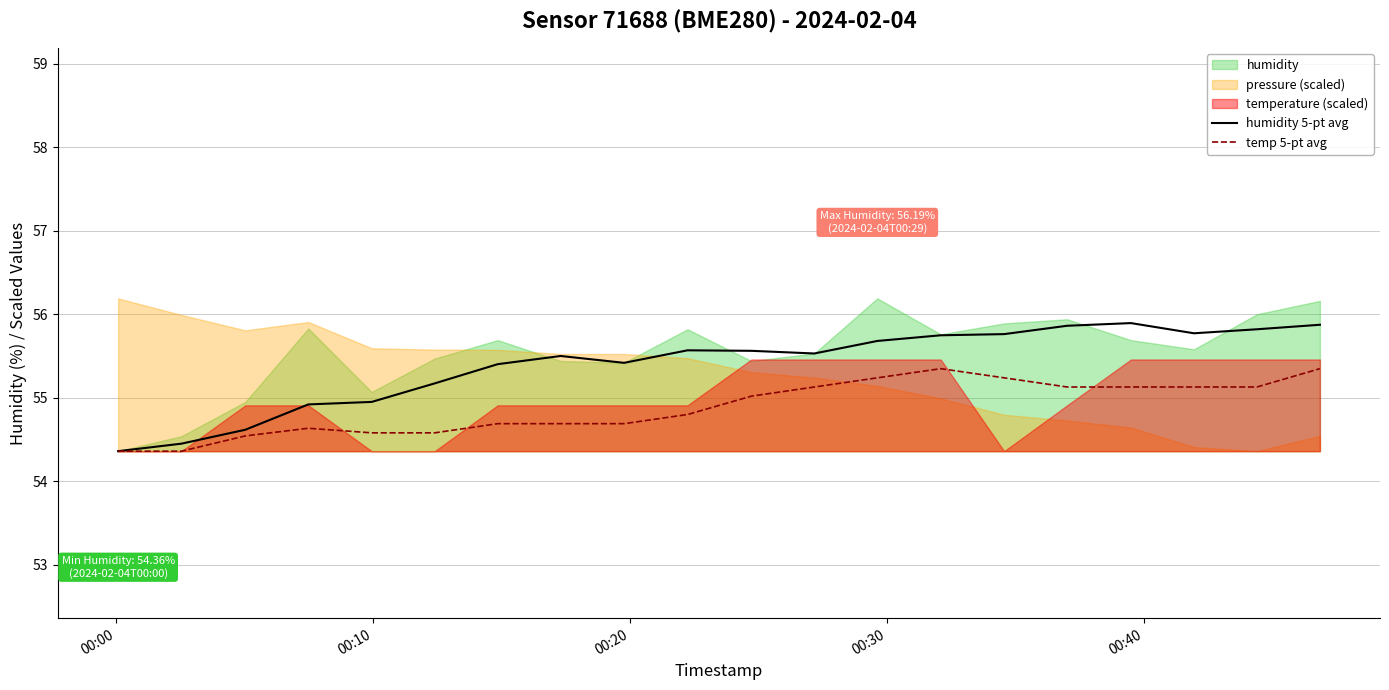

Count the number of categories in the chart.

20